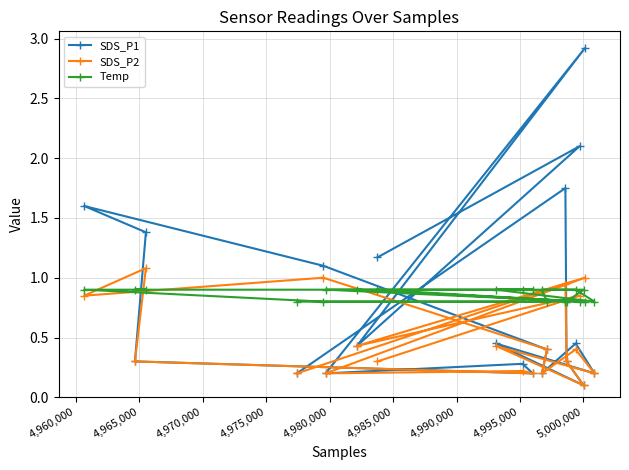

True or false: SDS_P1 has more than 1 interior local peaks.

True